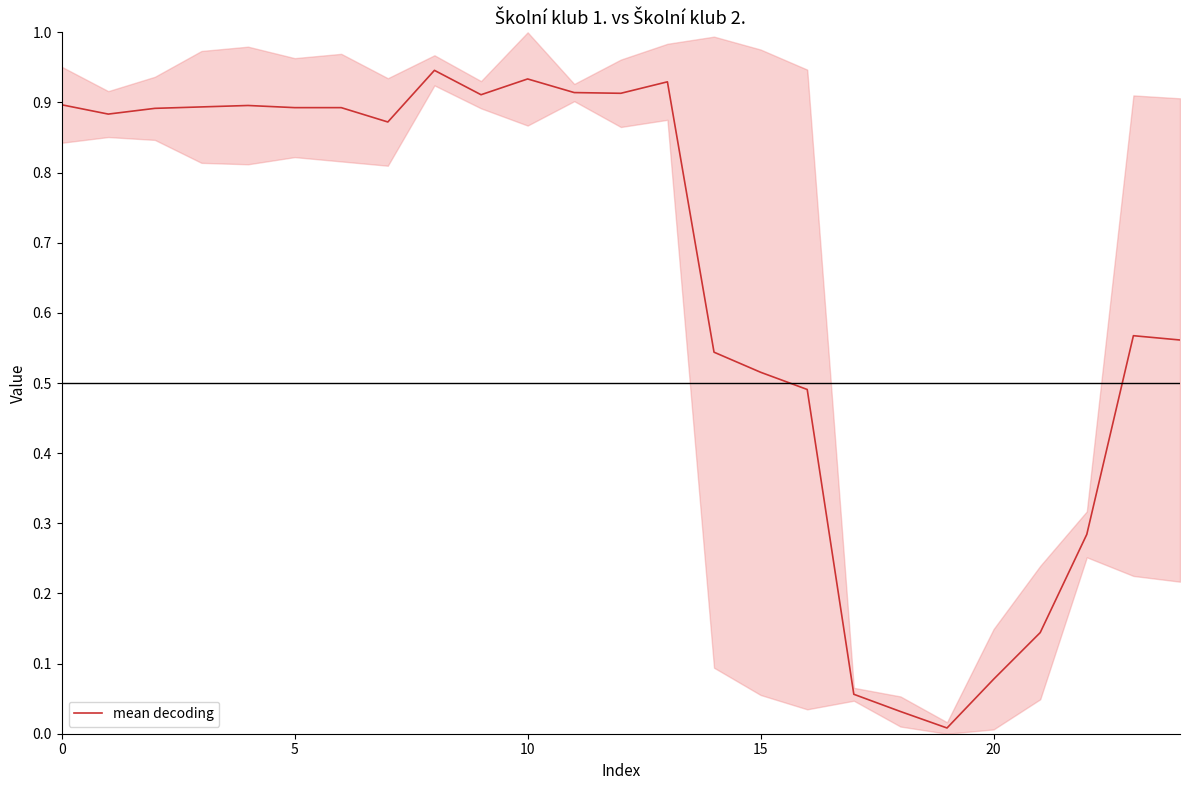

Does the chart display data point markers on the line(s)?

No